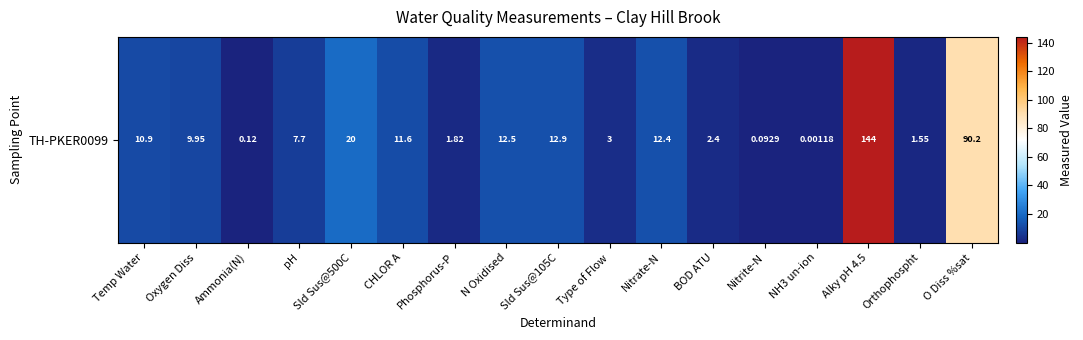

Where is the data nearest to the value 72?

O Diss %sat